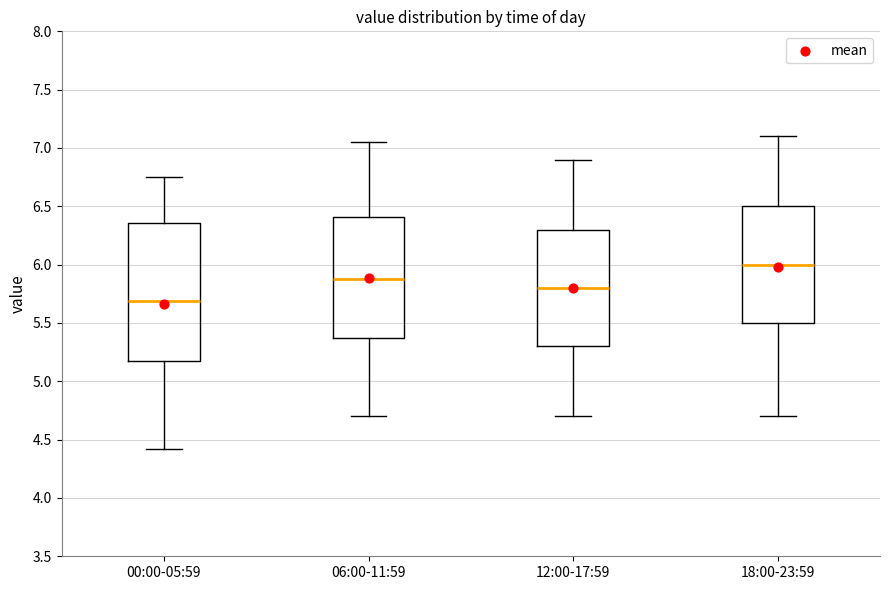

Where is the lower edge of the box for 18:00-23:59 on the y-axis? The values are not printed on the chart, so give them approximately, as read against the axis.

5.50